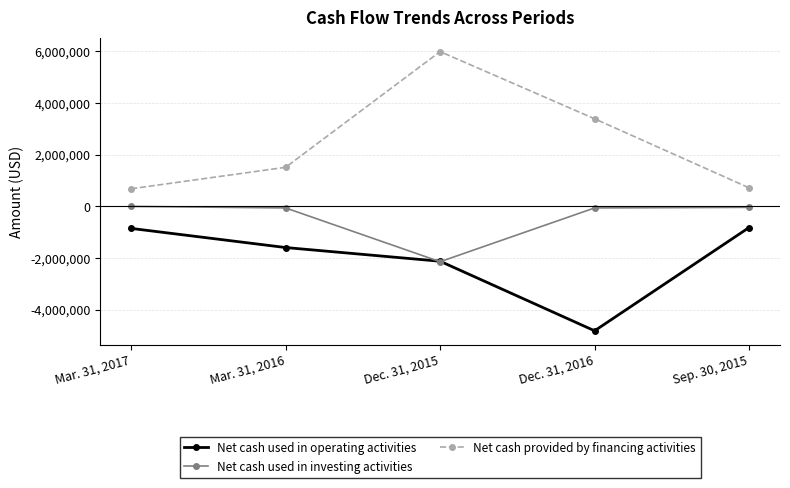

Where is the first local minimum for Net cash used in investing activities?

Dec. 31, 2015